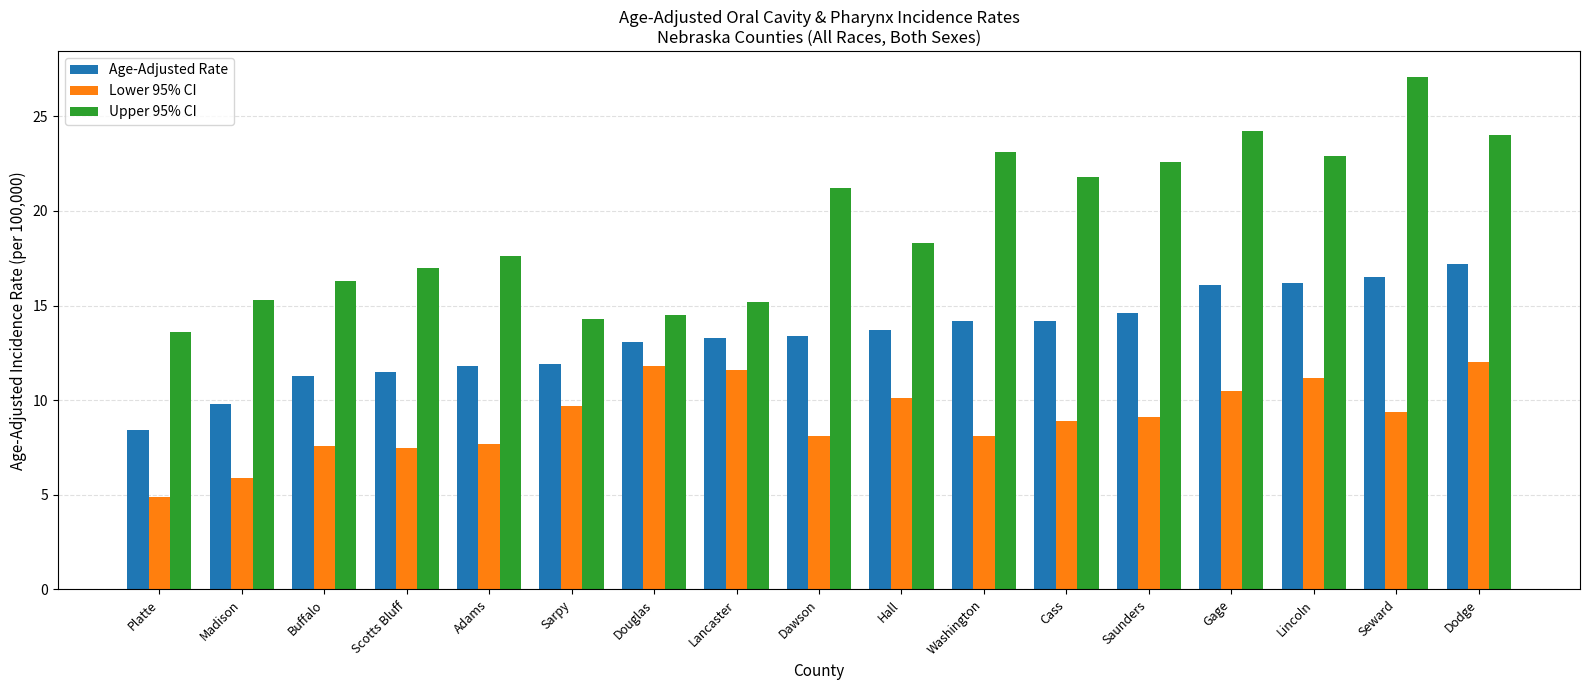

Rank the series at Hall from lowest to highest value.

Lower 95% CI, Age-Adjusted Rate, Upper 95% CI